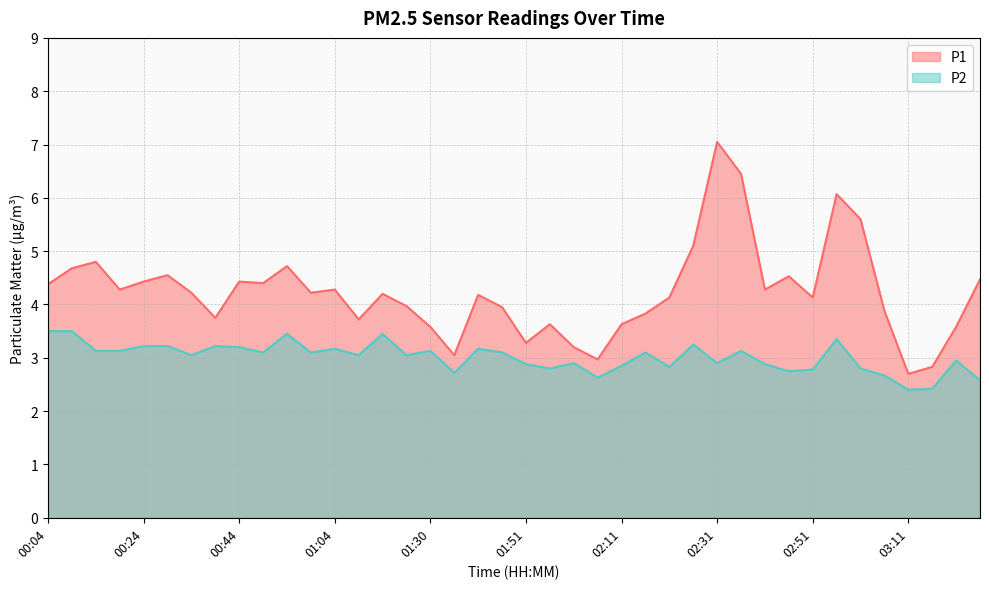

List the labels in order of P1 value, largest first.

02:31, 02:36, 02:56, 03:01, 02:26, 00:14, 00:54, 00:09, 00:29, 02:46, 03:26, 00:24, 00:44, 00:49, 00:04, 00:19, 01:04, 02:41, 00:34, 00:59, 01:15, 01:41, 02:21, 02:51, 01:20, 01:46, 03:06, 02:16, 00:39, 01:10, 01:56, 02:11, 01:30, 03:21, 01:51, 02:01, 01:36, 02:06, 03:16, 03:11